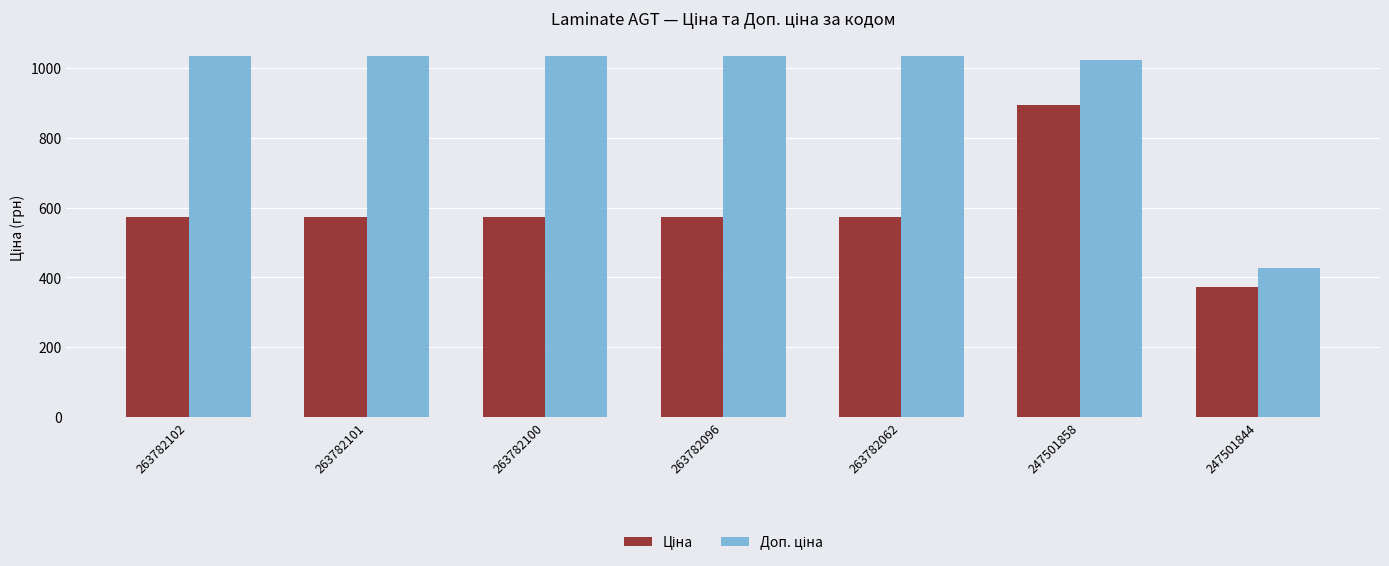

How many groups of bars are there?

7